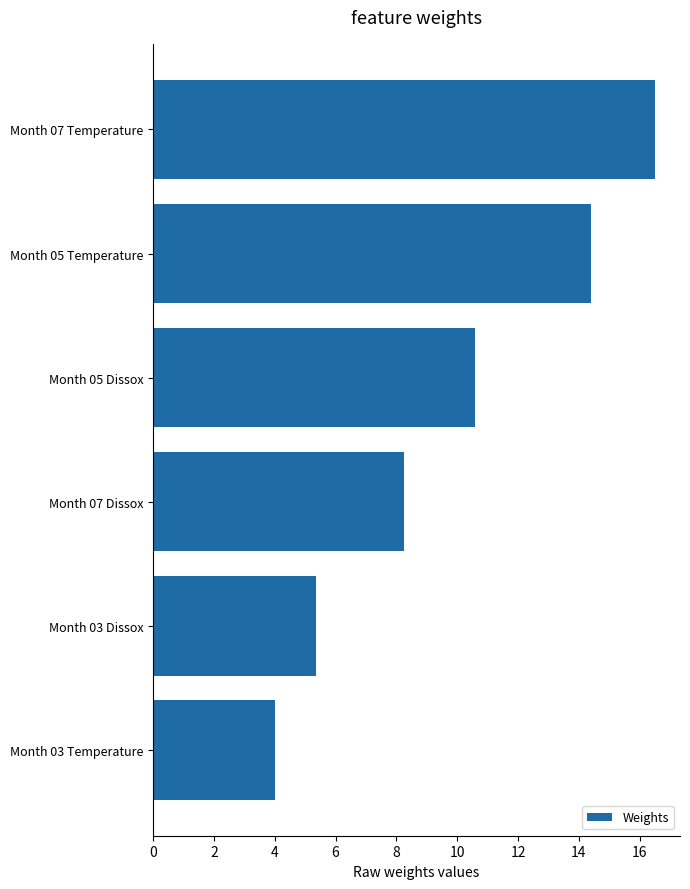

Where is the data nearest to the value 10?

Month 05 Dissox